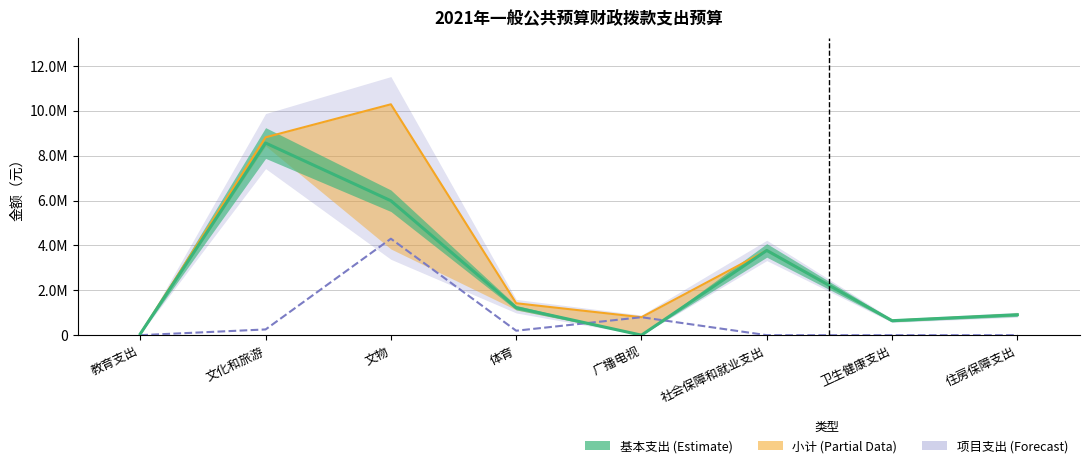

At which label does 基本支出 first exceed 1224788?

文化和旅游